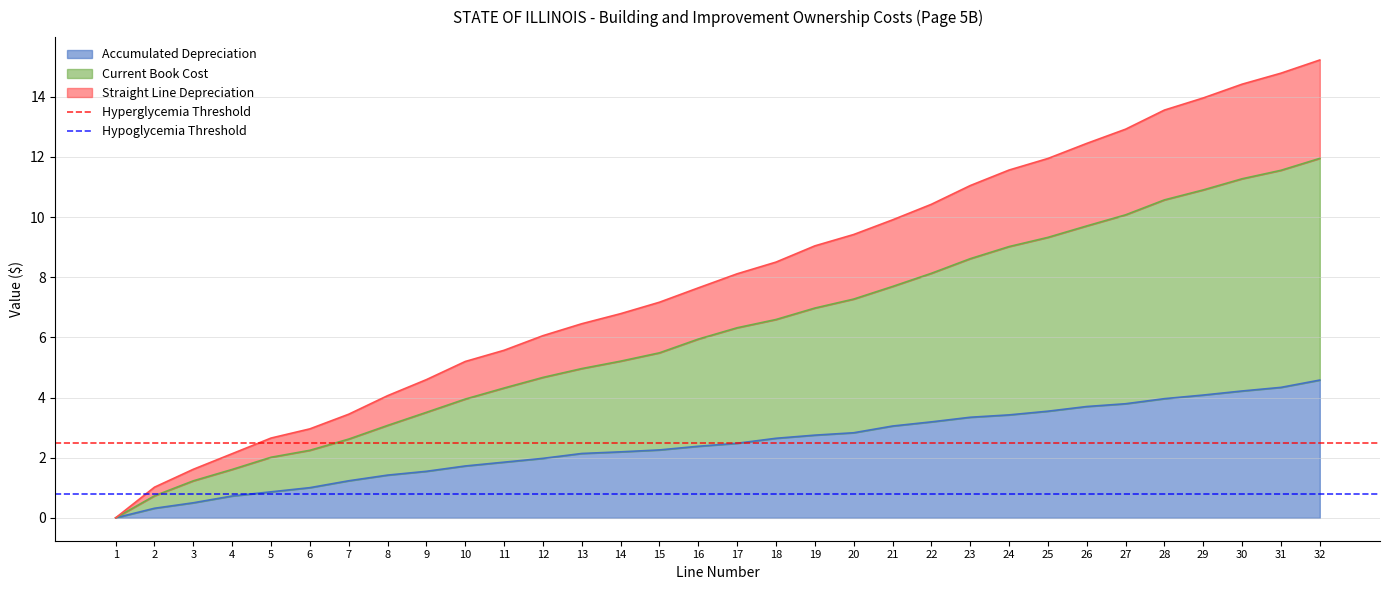

Is the value of Hypoglycemia Threshold at 2 greater than the value of Hyperglycemia Threshold at 1?

No